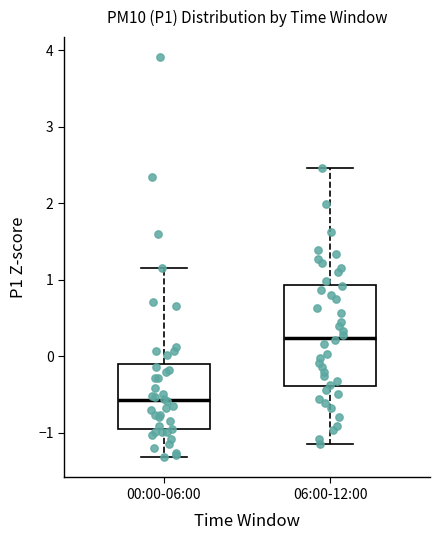

Where is the upper edge of the box for 06:00-12:00 on the y-axis? The values are not printed on the chart, so give them approximately, as read against the axis.

0.9